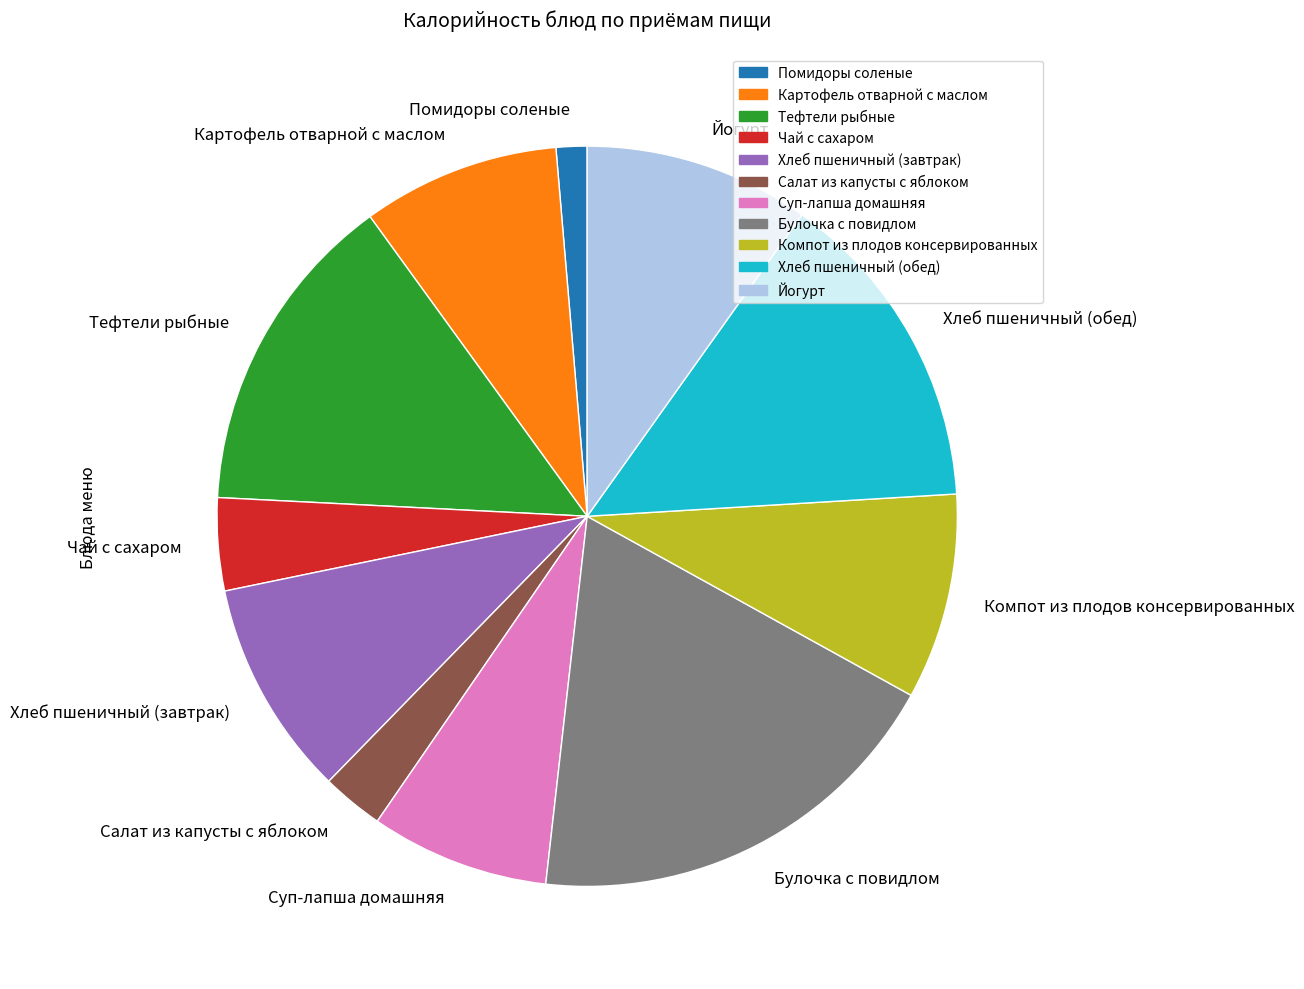

True or false: Помидоры соленые accounts for 11% of the total.

False